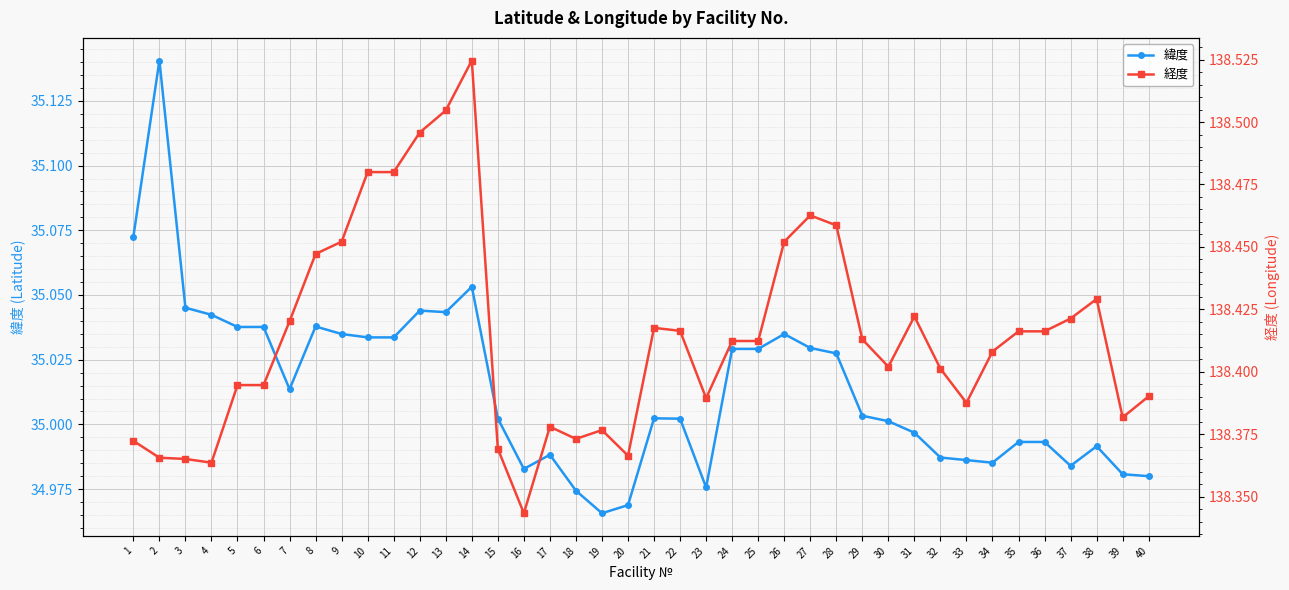

True or false: 緯度 and 経度 cross at least once.

False